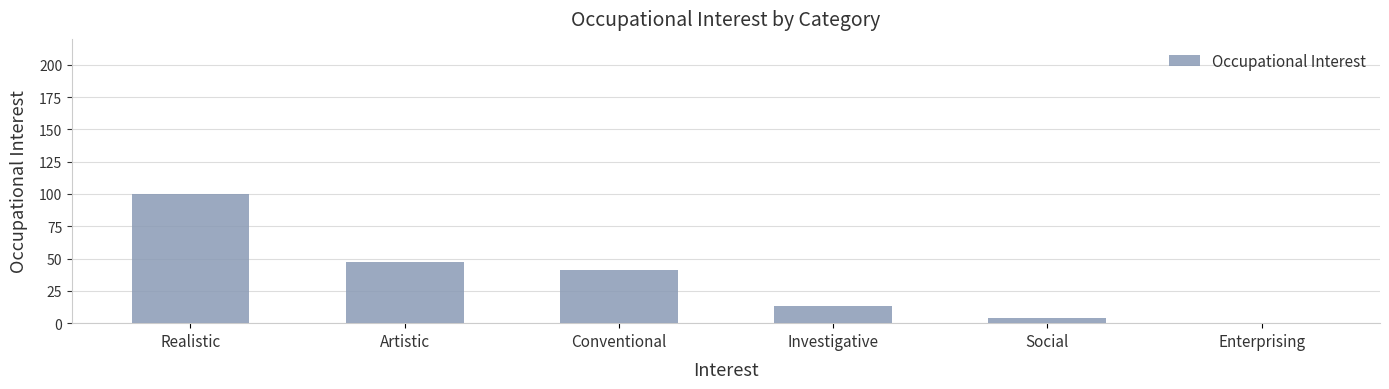

What value does the data have at Investigative?

13